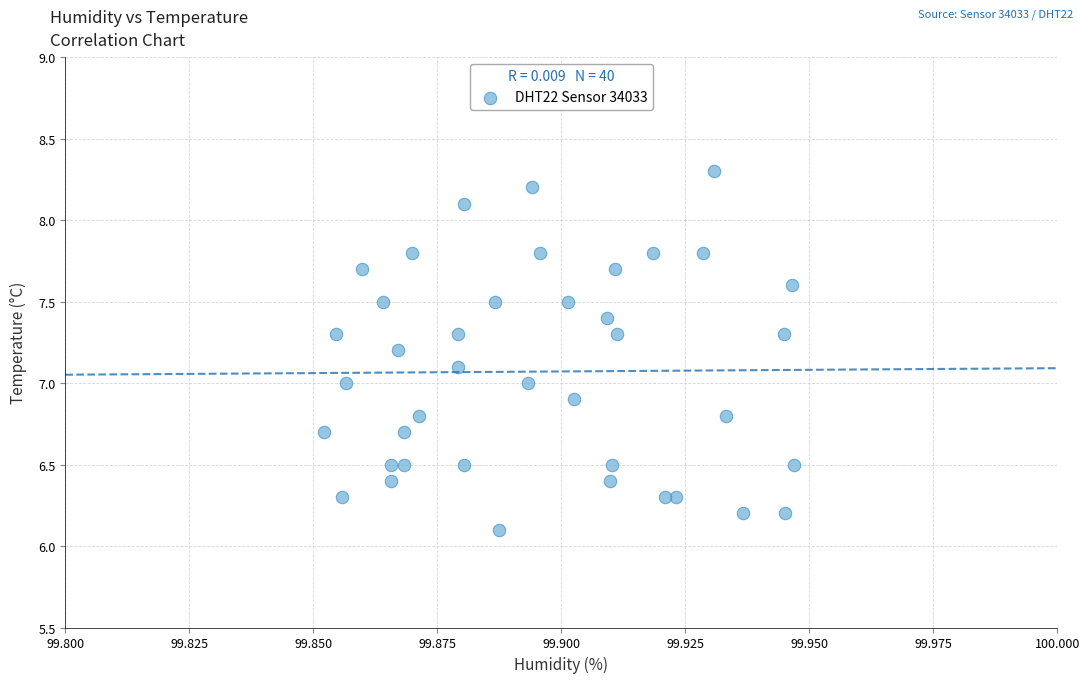

What is the range of Y values (max minus min)?

2.2